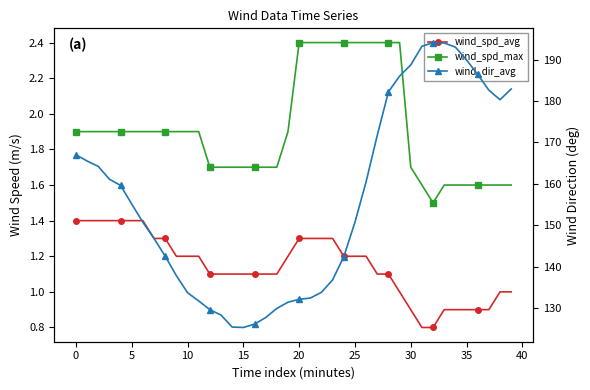

At how many categories does at least one series exceed 115?

40